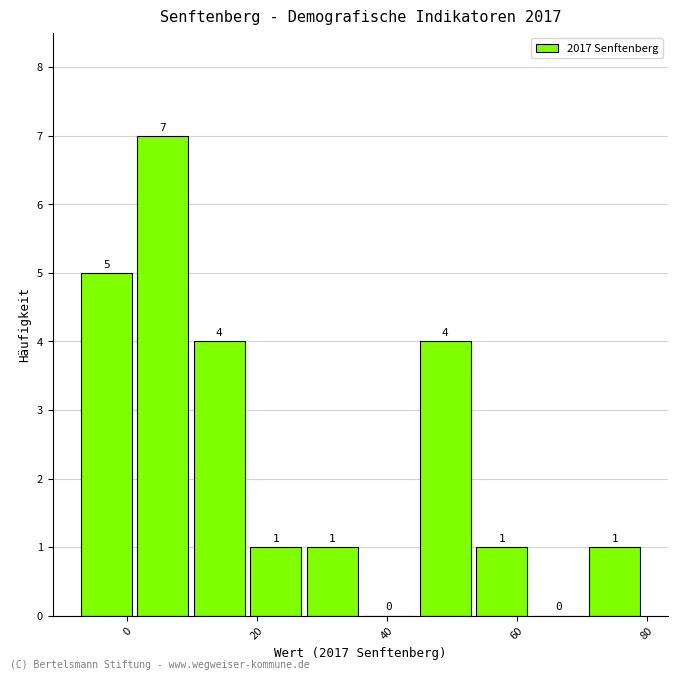

Which range on the x-axis has the tallest bar?

2 to 10